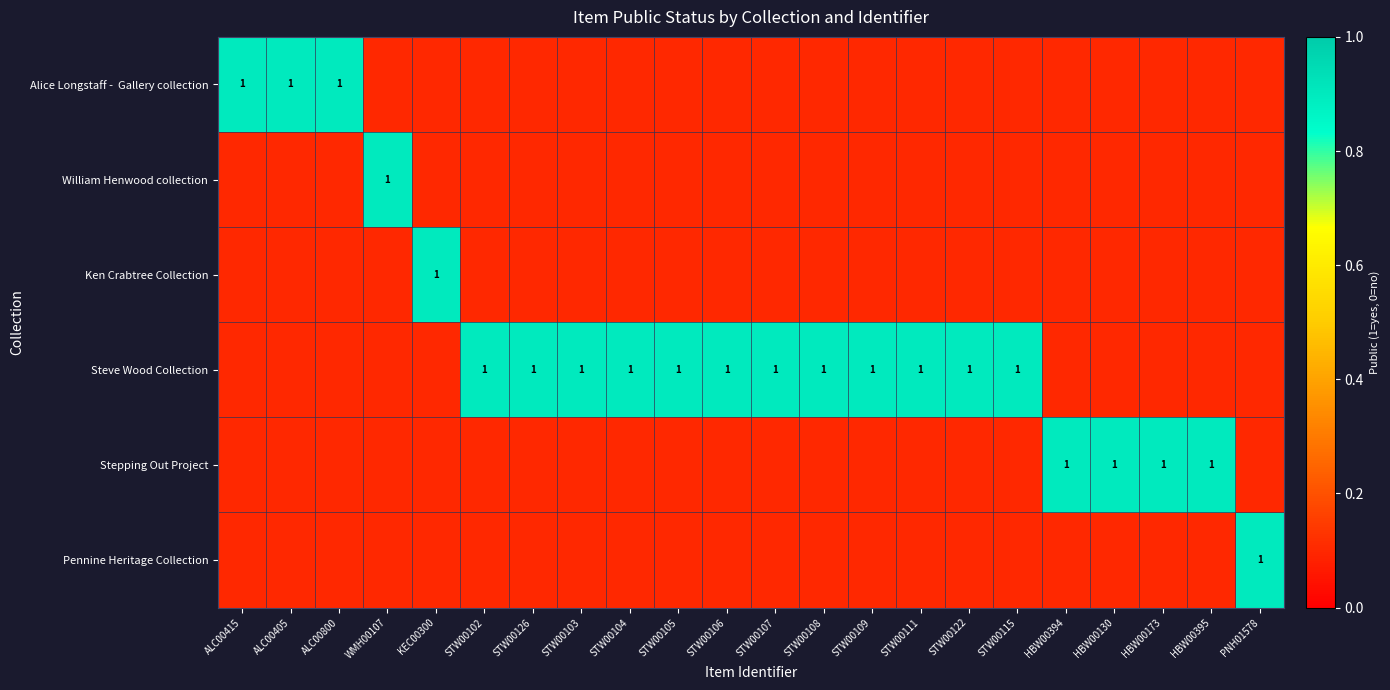

The William Henwood collection series shows 0.3 at WMH00107. True or false?

False